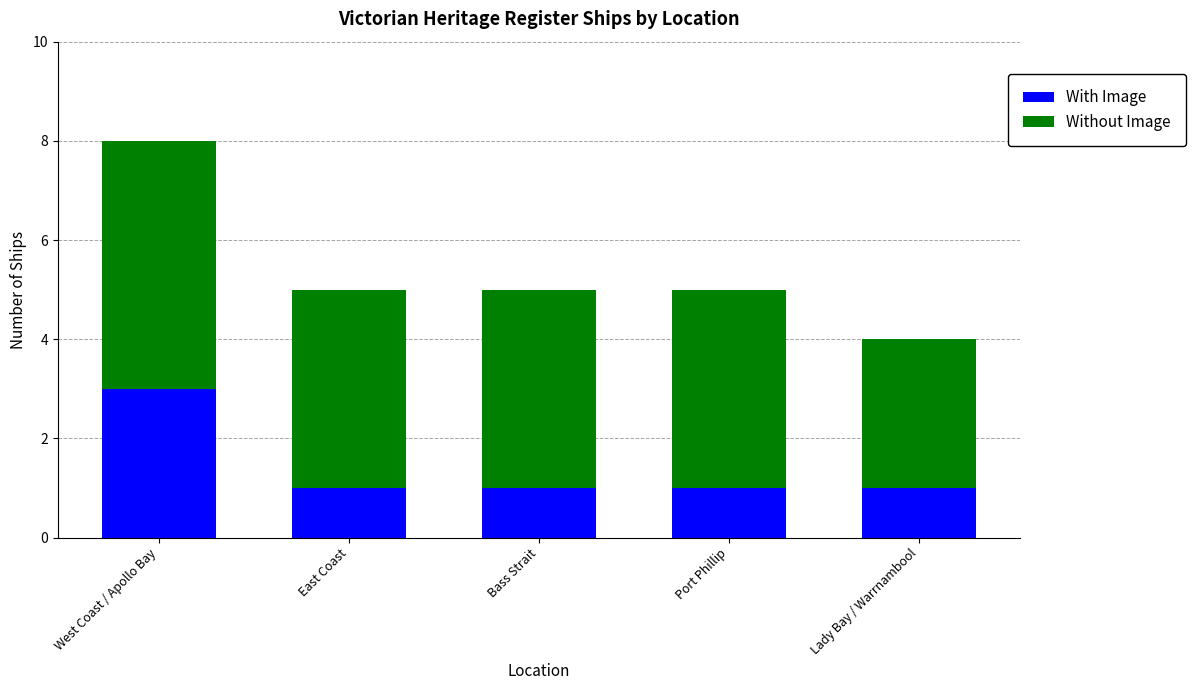

True or false: With Image has a value of 1 at Bass Strait.

True